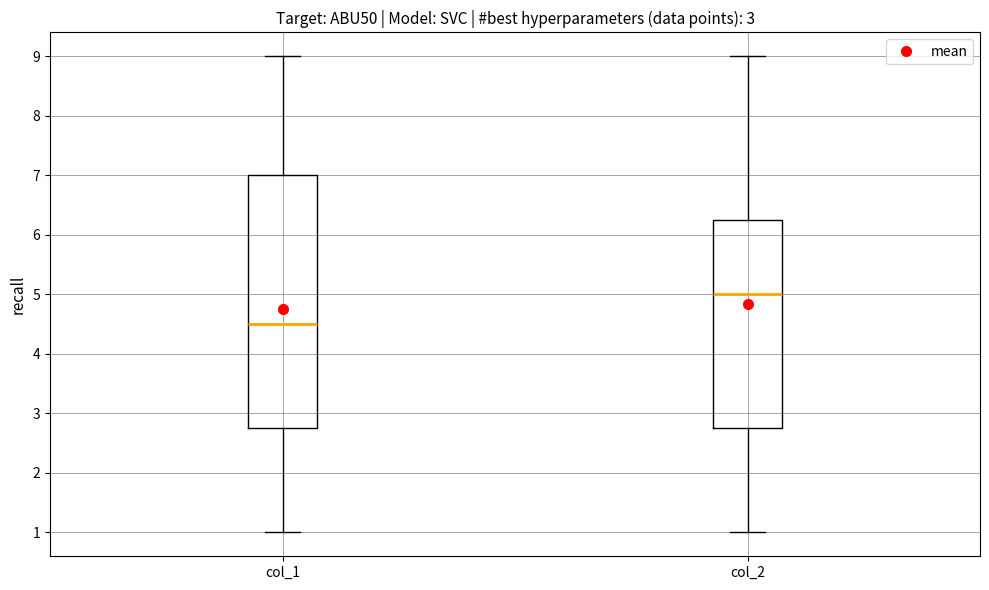

Where does the upper whisker of the box for col_1 end on the y-axis? The values are not printed on the chart, so give them approximately, as read against the axis.

9.0